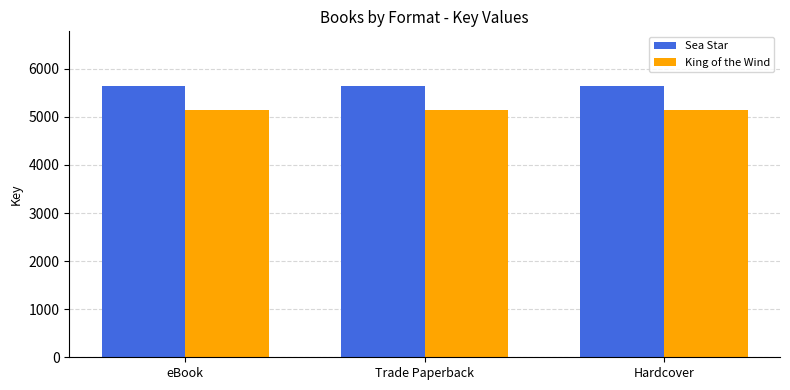

What is the label of the 1st bar from the left?

eBook